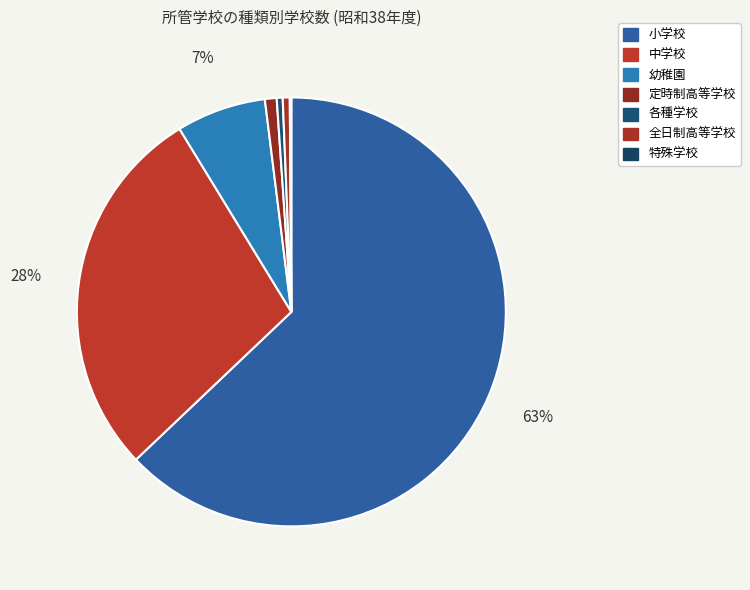

Between 幼稚園 and 全日制高等学校, which is larger?

幼稚園